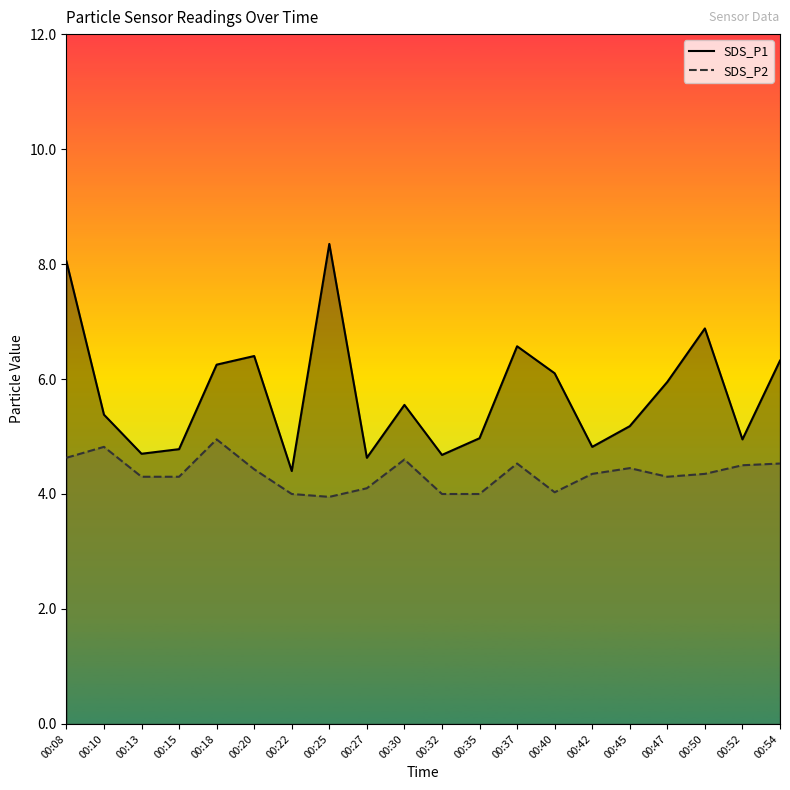

Is the value of SDS_P1 at 00:30 greater than the value of SDS_P2 at 00:15?

Yes